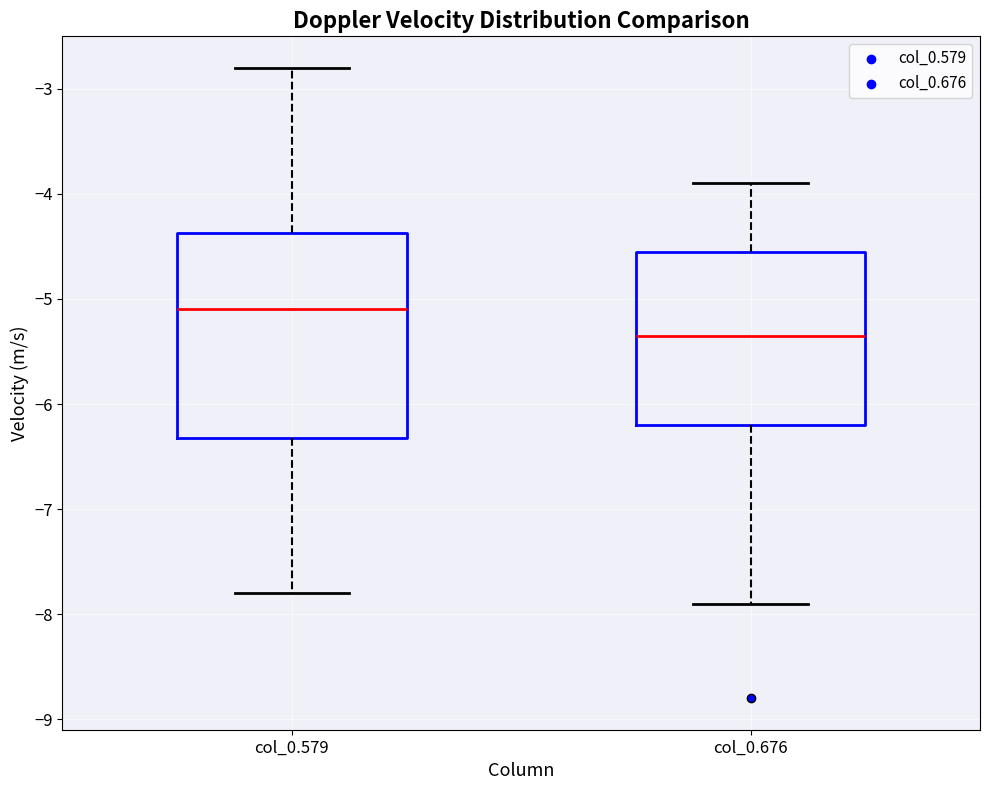

Reading left to right, read every box against the y-axis: the position of its median line, the range the box covers, and the ends of its whiskers. The values are not printed on the chart, so give them approximately, as read against the axis.

col_0.579: median -5.1, box -6.3 to -4.4, whiskers -7.8 to -2.8
col_0.676: median -5.3, box -6.2 to -4.5, whiskers -7.9 to -3.9